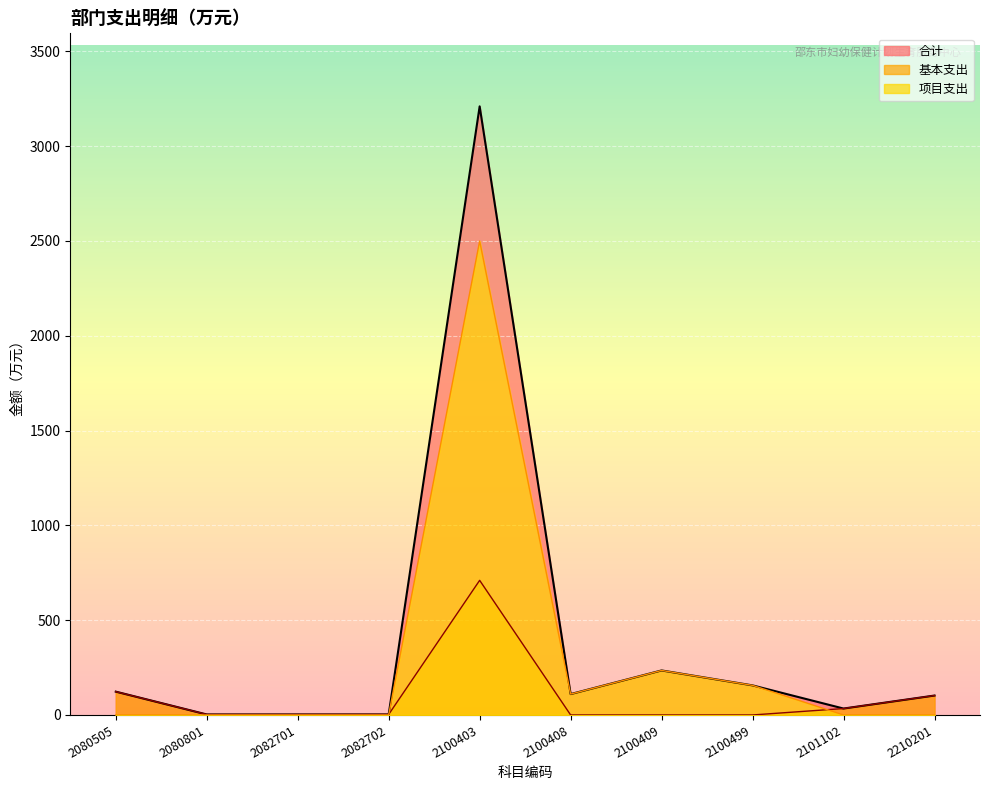

Which series has the largest total across all categories?

合计